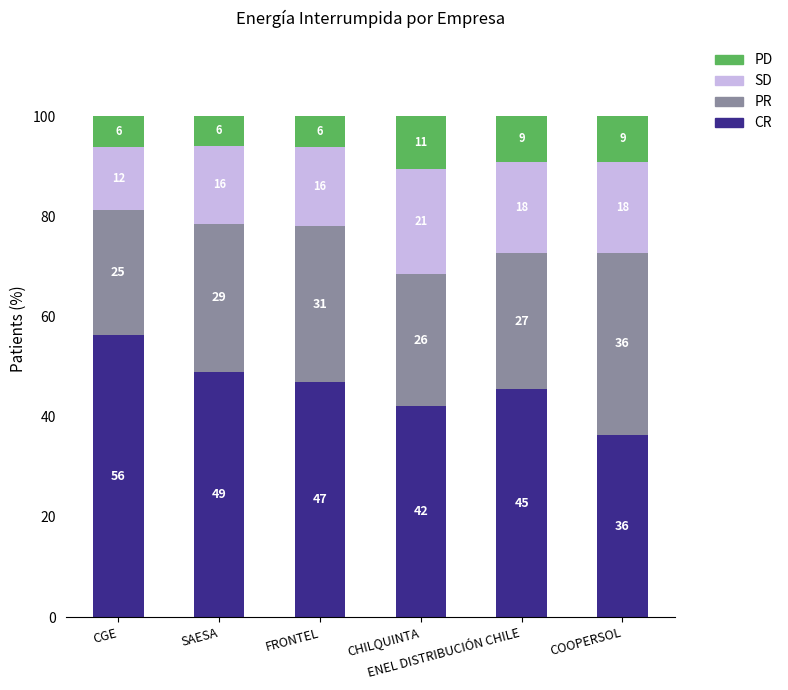

Is it true that SD equals 11.5 at ENEL DISTRIBUCIÓN CHILE?

False